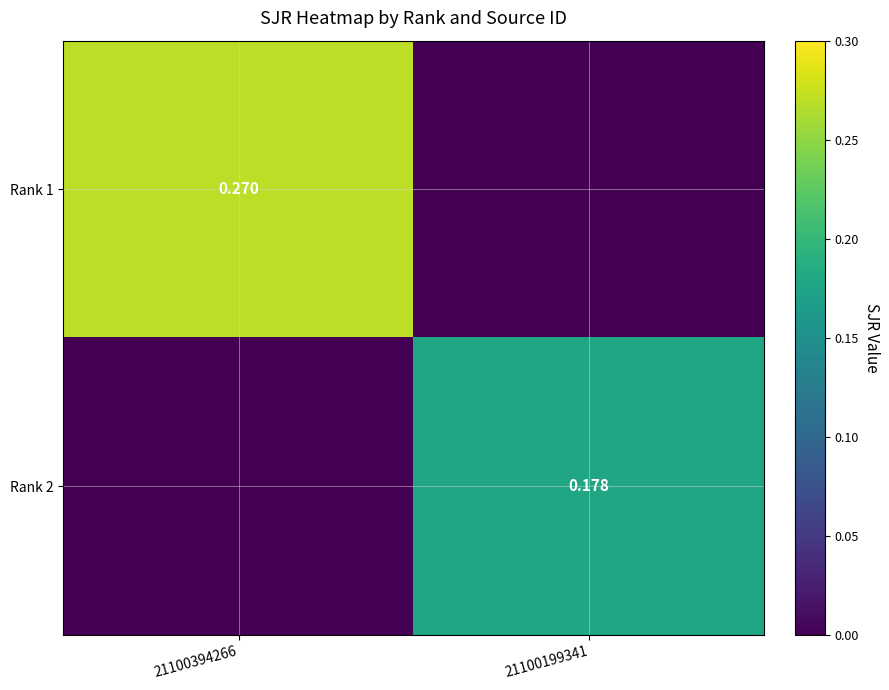

Is the value of Rank 1 at 21100394266 greater than the value of Rank 2 at 21100199341?

Yes